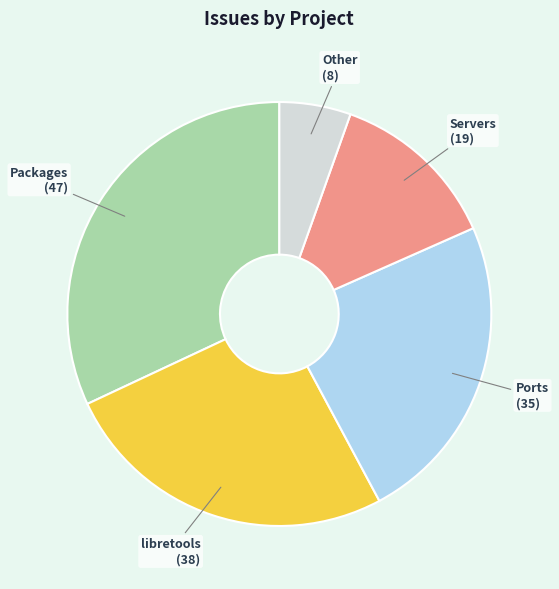

Do libretools and Packages together represent more than half of the pie?

Yes